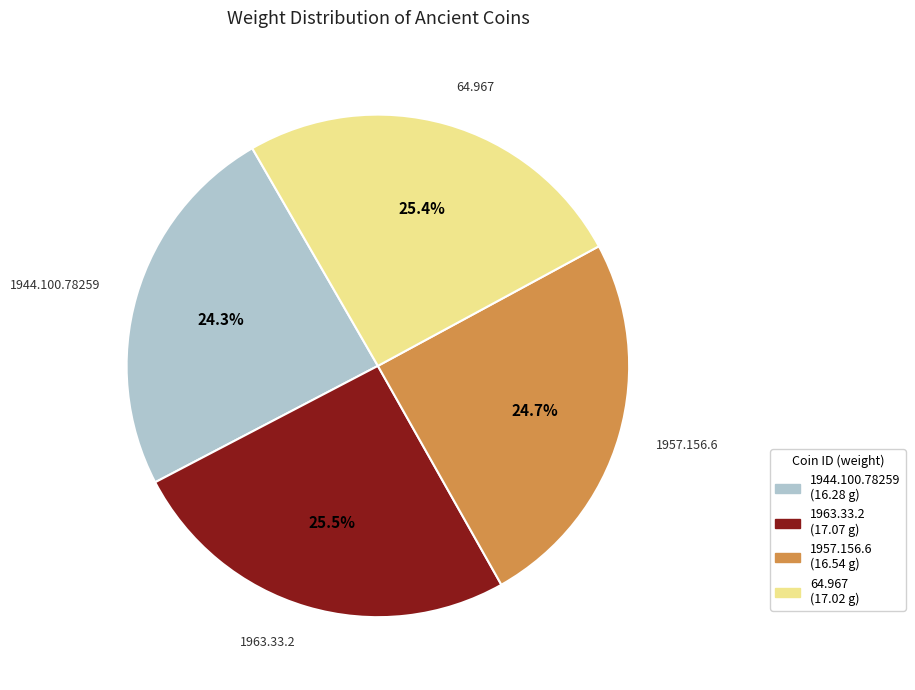

Is 64.967 the majority of the pie?

No